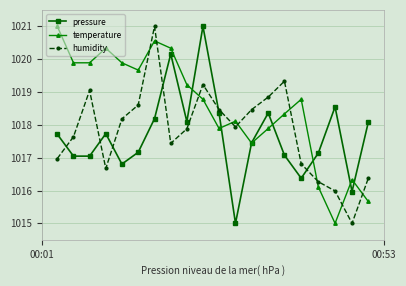

How many interior local valleys does the humidity series have?

4